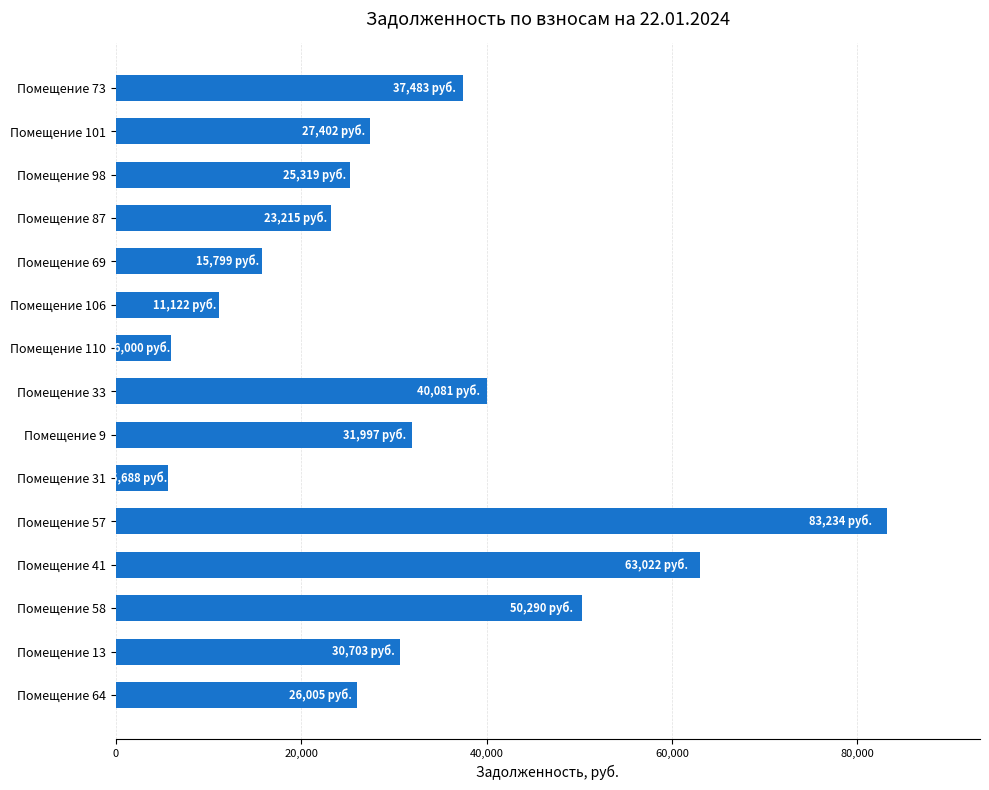

What is the ratio of the value at Помещение 13 to the value at Помещение 9?

1.0